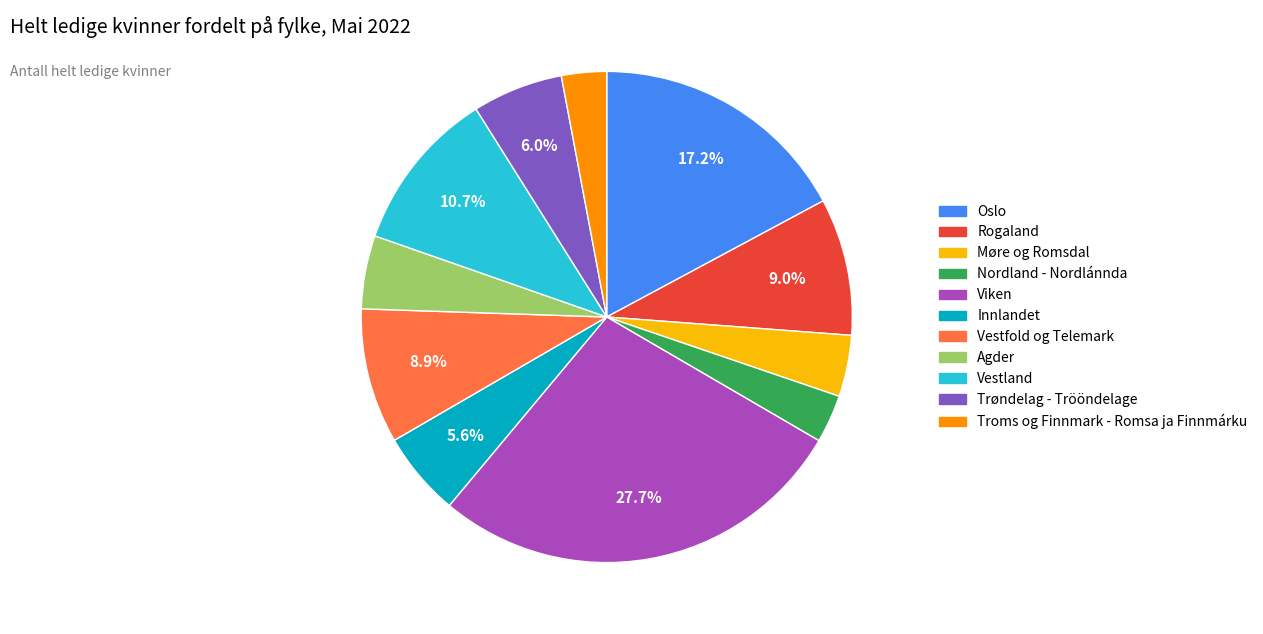

How many slices are in this pie chart?

11